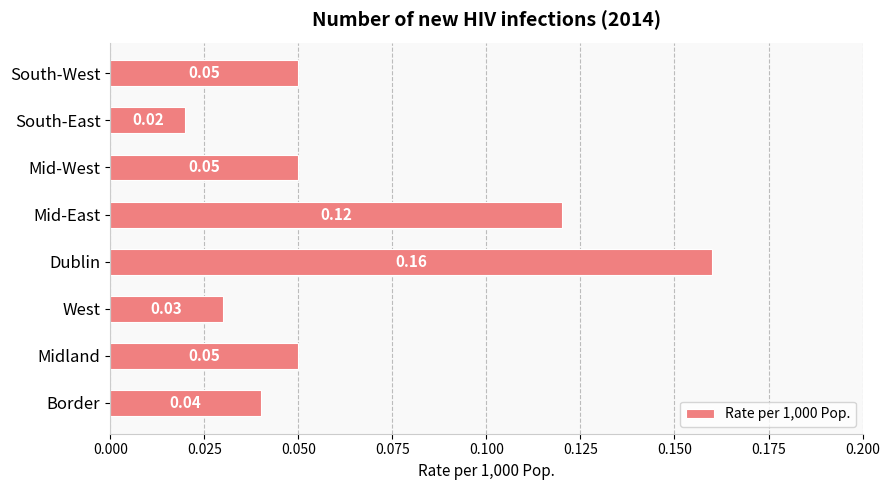

Where is the data nearest to the value 0?

South-East